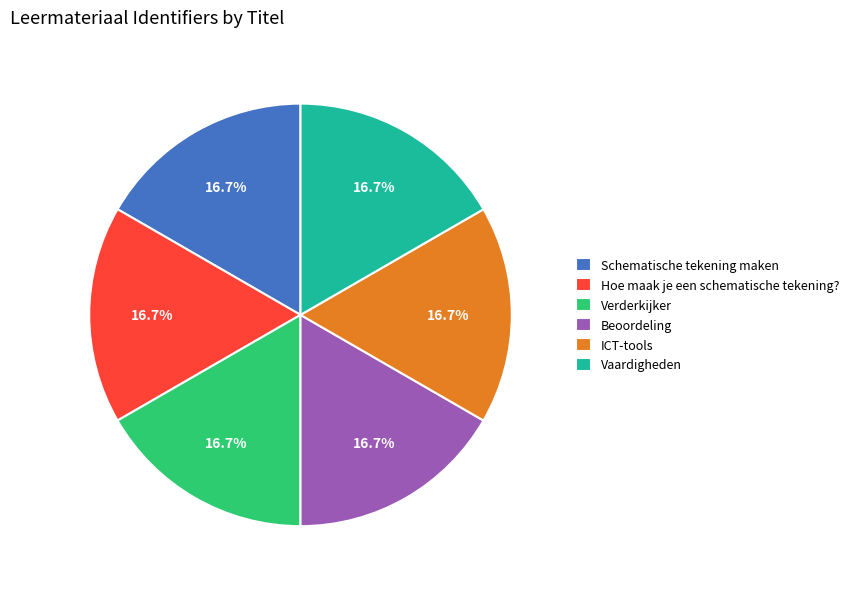

Approximately how many times larger is the value at Verderkijker compared to ICT-tools?

1.0